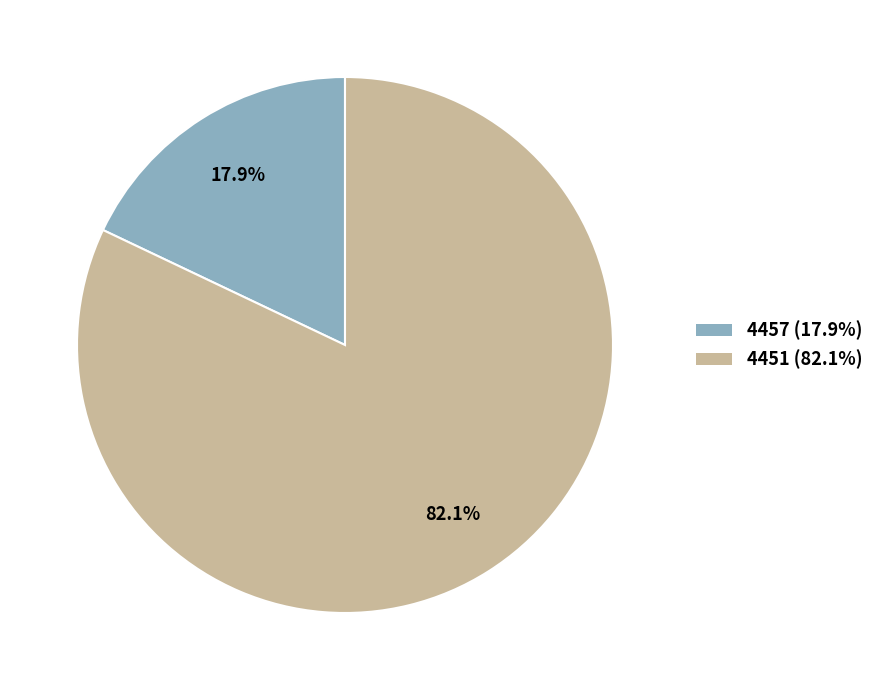

Is it true that 4451 is 82% of the pie?

True